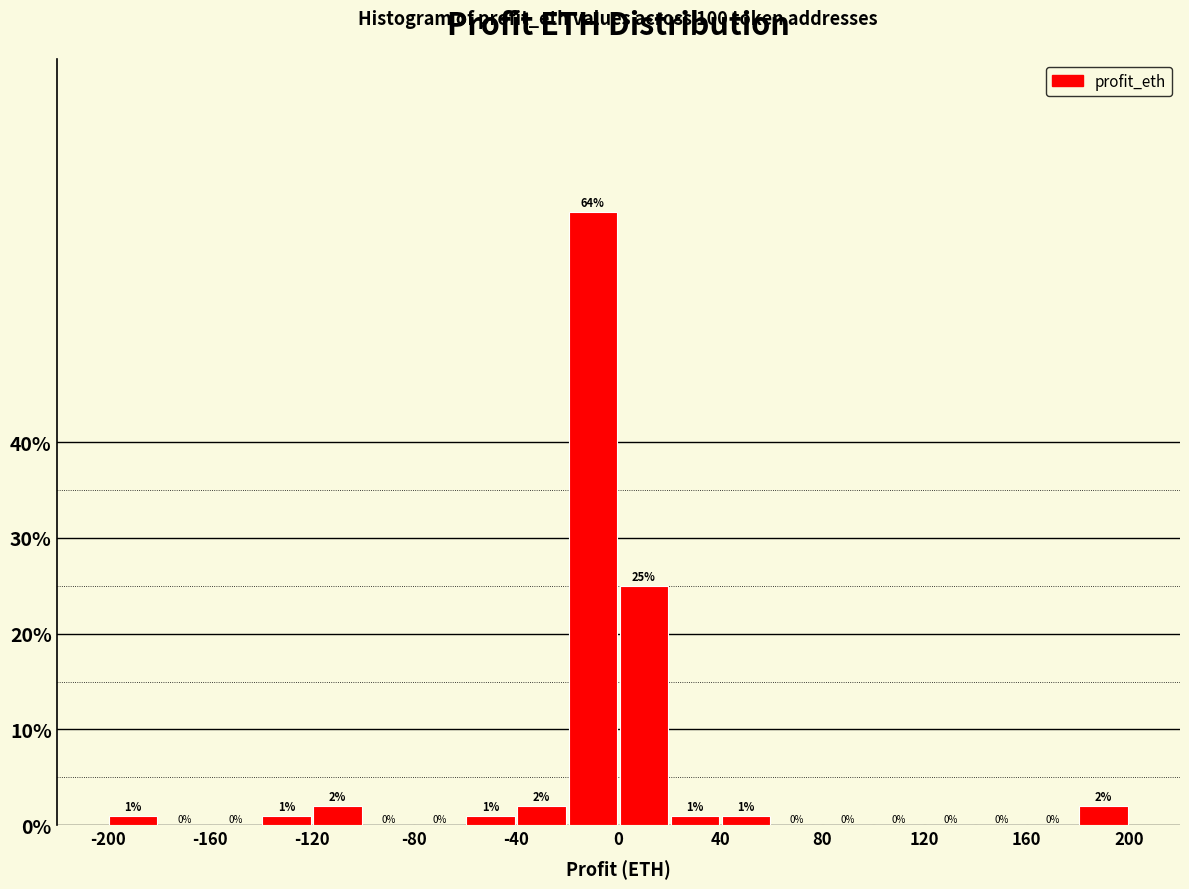

How tall is the bar that spans 40 to 60 on the x-axis?

1